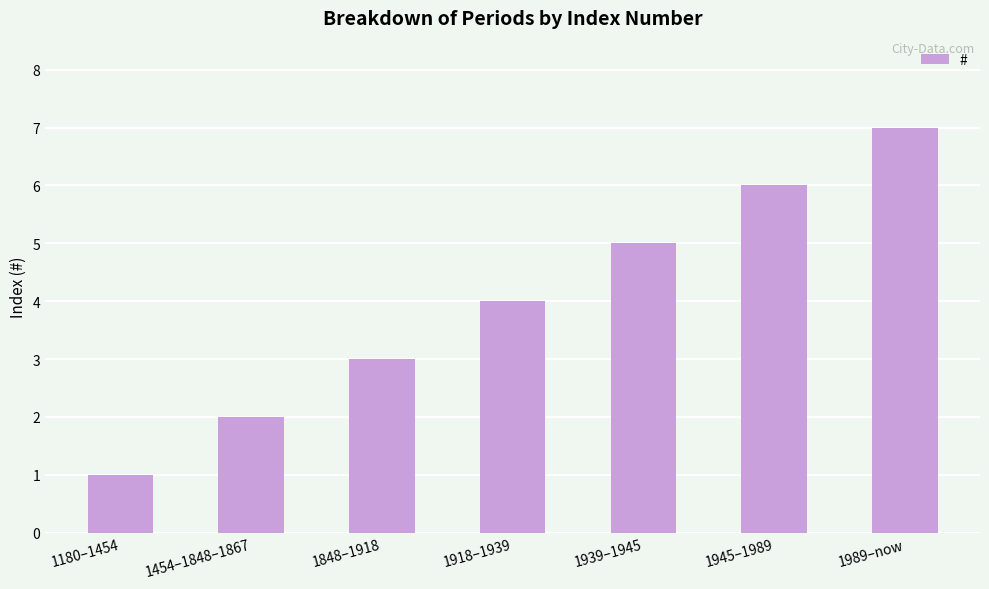

True or false: the data shows 3 at 1848–1918.

True